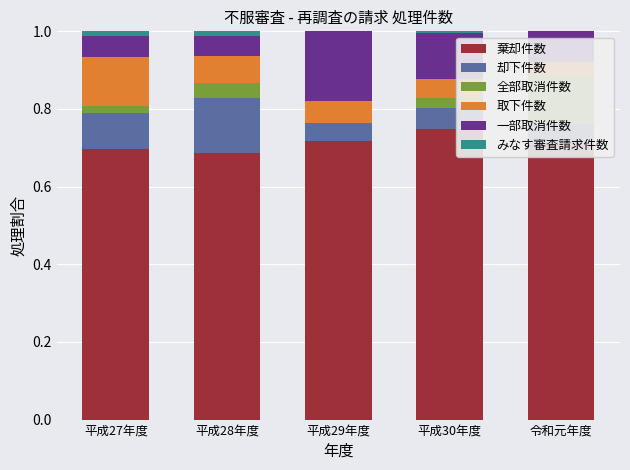

The value of 一部取消件数 at 令和元年度 is 0.1. True or false?

True